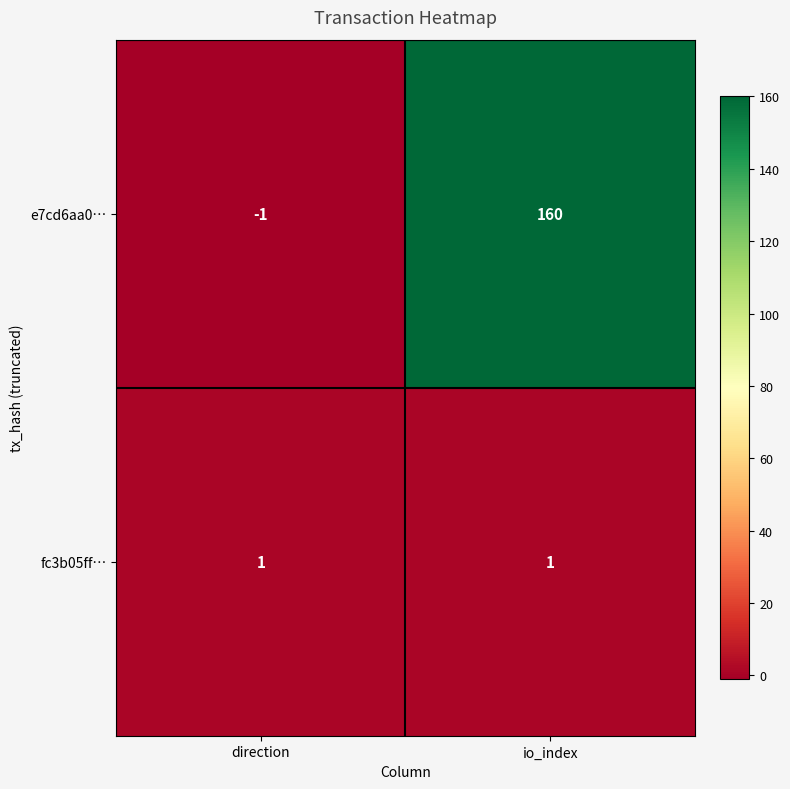

Which series has the widest spread of values?

e7cd6aa0…